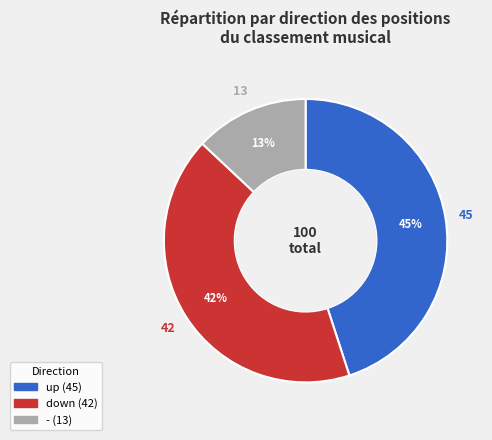

Does up account for over 50% of the chart?

No